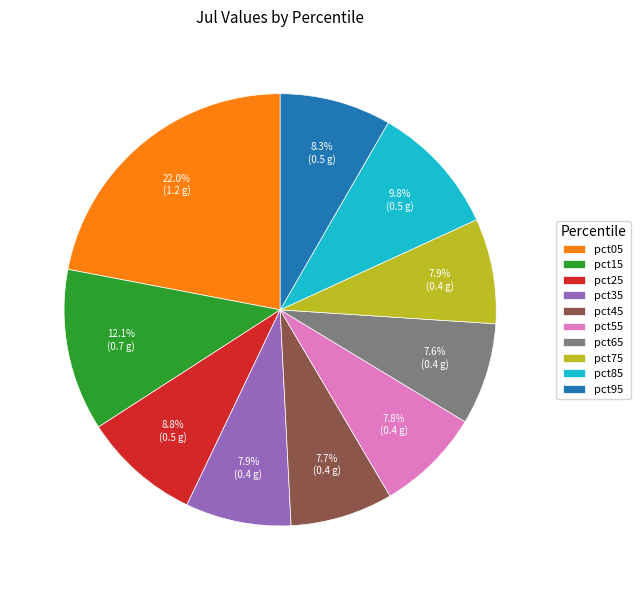

Is it true that pct05 is 16% of the pie?

False